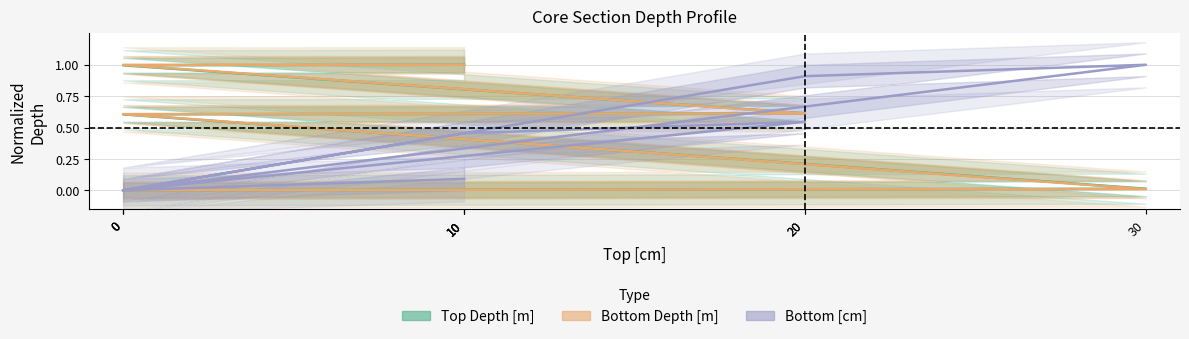

In Bottom [cm], how many points are lower than both neighbors (excluding endpoints)?

2